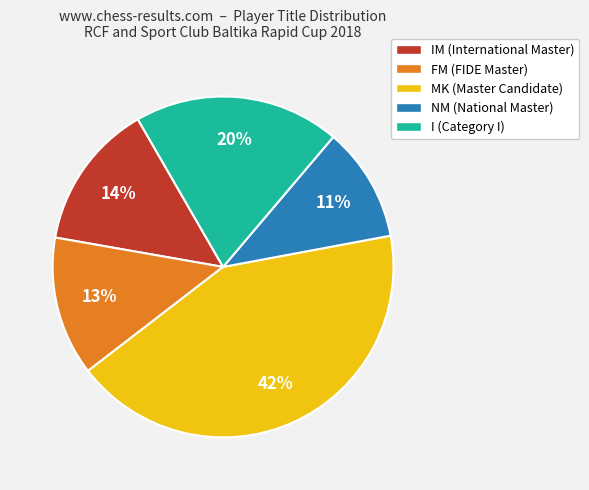

Is there any slice that represents more than half of the pie?

No